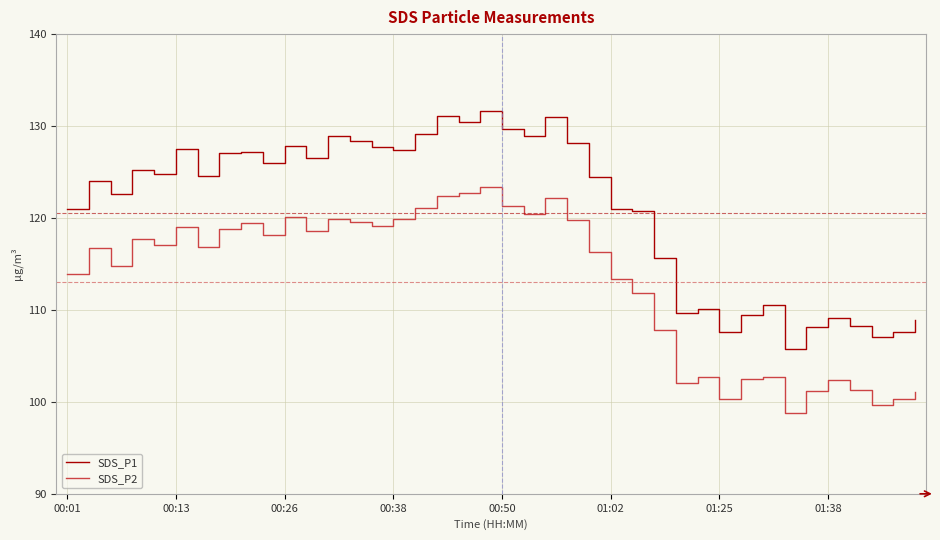

What is the greatest value displayed?

131.6